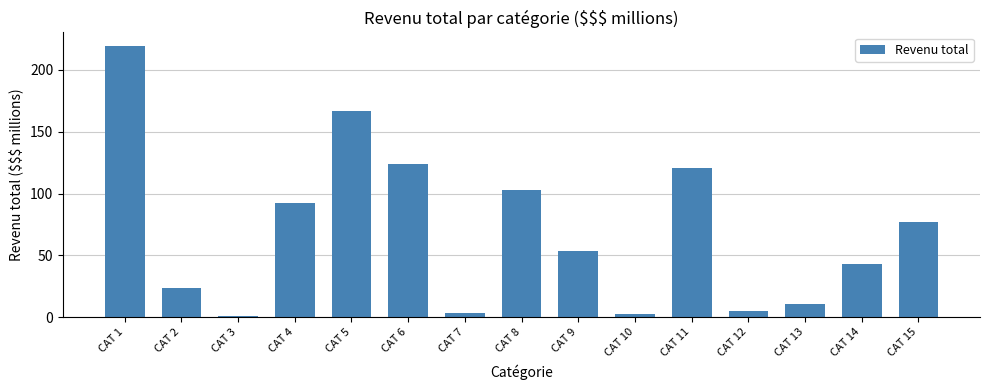

How many data points does each series have?

15